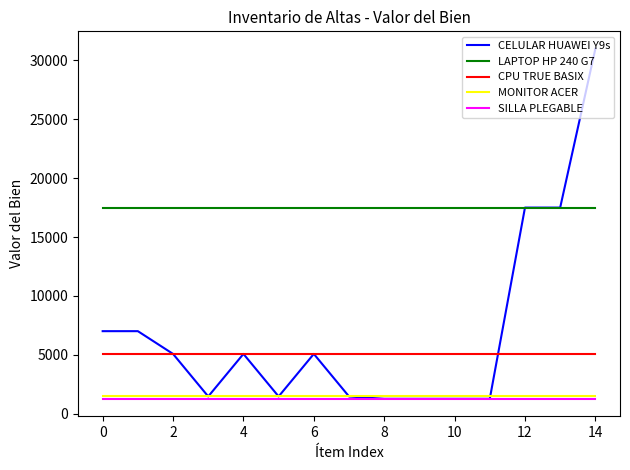

Which series has the widest spread of values?

CELULAR HUAWEI Y9s